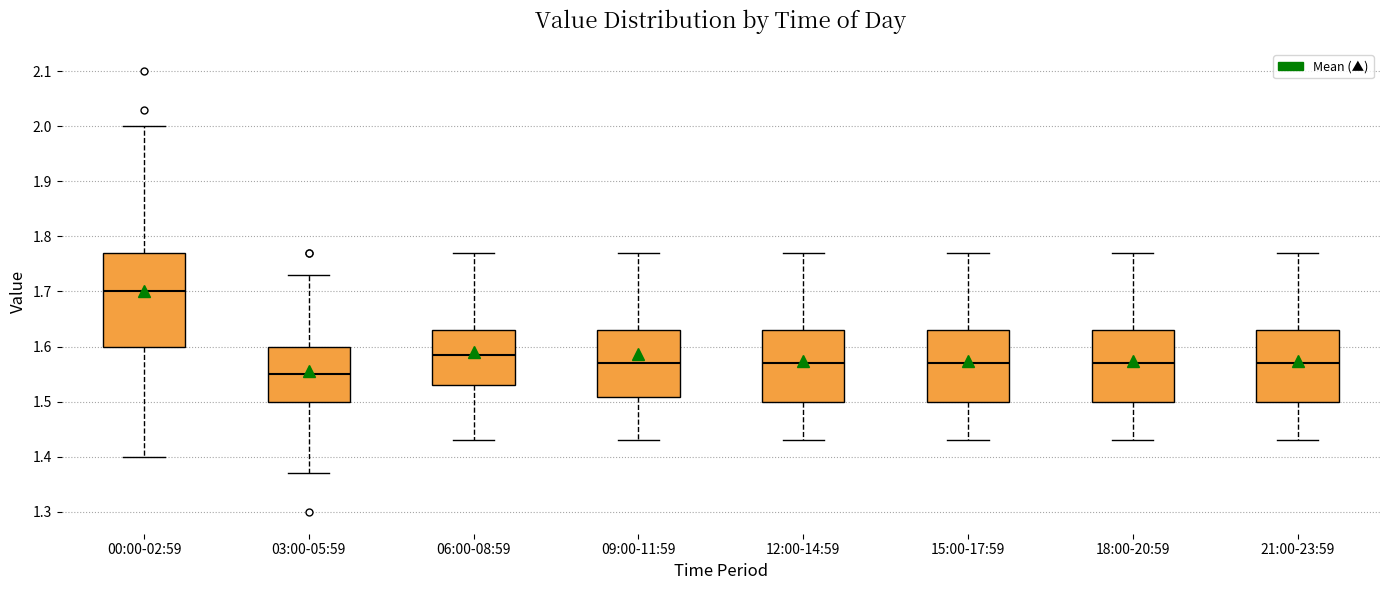

Reading left to right, read every box against the y-axis: the position of its median line, the range the box covers, and the ends of its whiskers. The values are not printed on the chart, so give them approximately, as read against the axis.

00:00-02:59: median 1.70, box 1.60 to 1.77, whiskers 1.40 to 2.00
03:00-05:59: median 1.55, box 1.50 to 1.60, whiskers 1.37 to 1.73
06:00-08:59: median 1.59, box 1.53 to 1.63, whiskers 1.43 to 1.77
09:00-11:59: median 1.57, box 1.51 to 1.63, whiskers 1.43 to 1.77
12:00-14:59: median 1.57, box 1.50 to 1.63, whiskers 1.43 to 1.77
15:00-17:59: median 1.57, box 1.50 to 1.63, whiskers 1.43 to 1.77
18:00-20:59: median 1.57, box 1.50 to 1.63, whiskers 1.43 to 1.77
21:00-23:59: median 1.57, box 1.50 to 1.63, whiskers 1.43 to 1.77